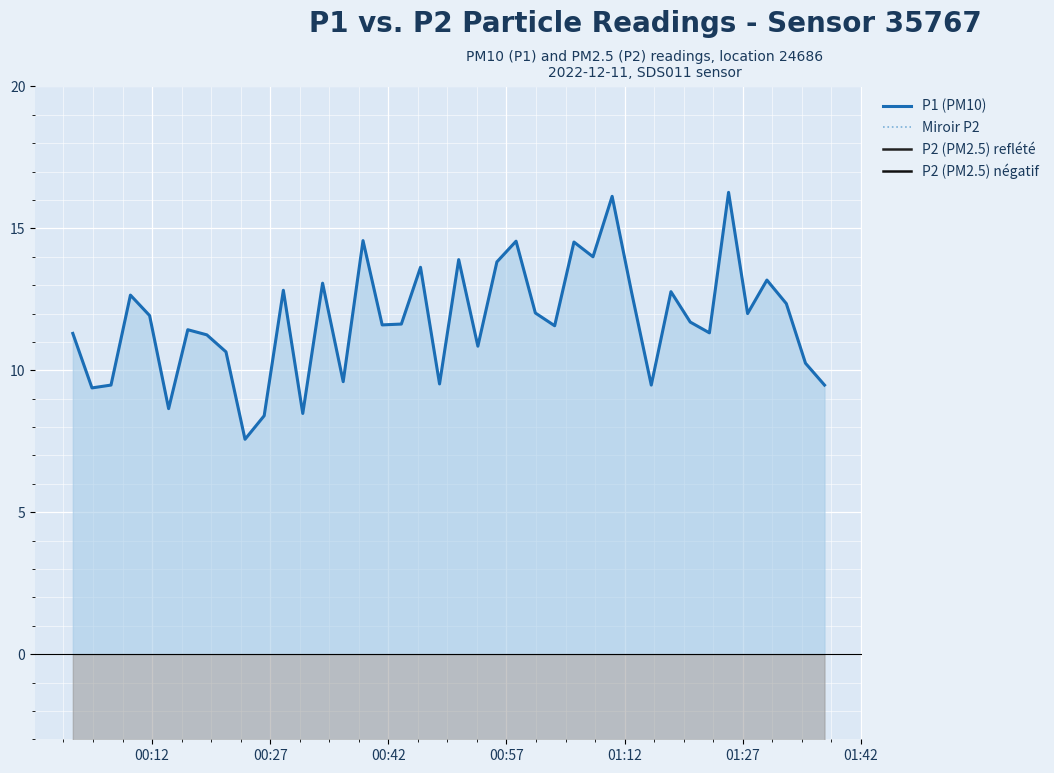

Is the value of Miroir P2 at 00:27 greater than the value of P2 (PM2.5) reflété at 18?

No